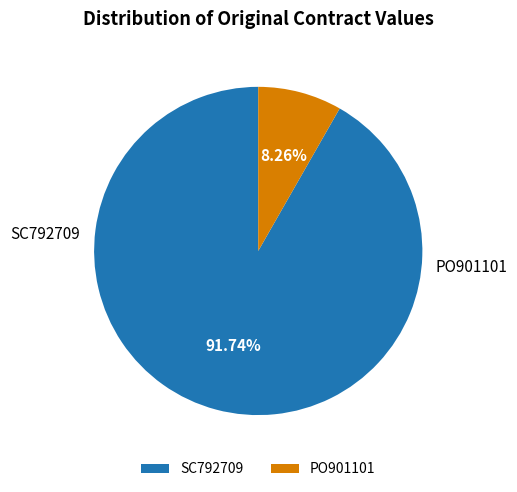

How many segments does this pie chart have?

2